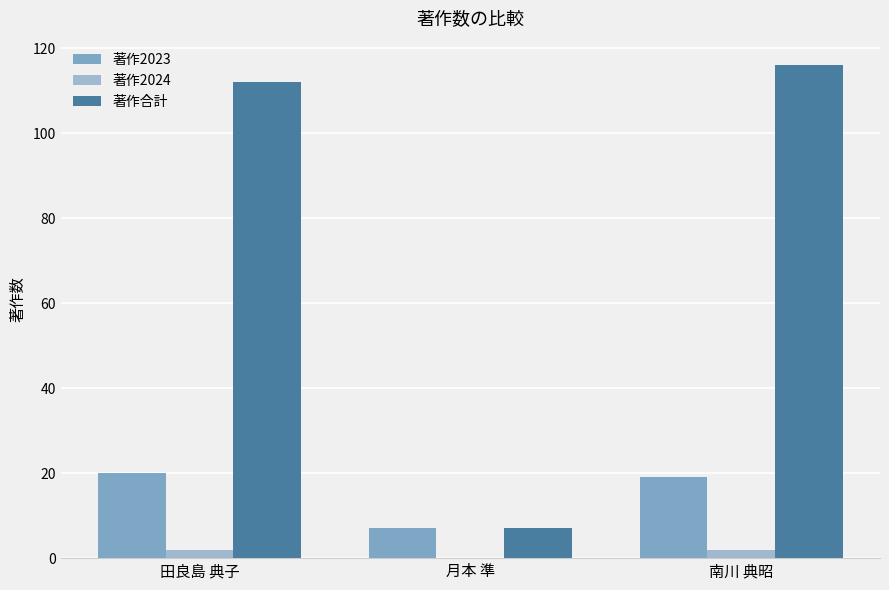

Reading left to right, transcribe all the data shown in this chart.

著作2023: 20	7	19
著作2024: 2	0	2
著作合計: 112	7	116